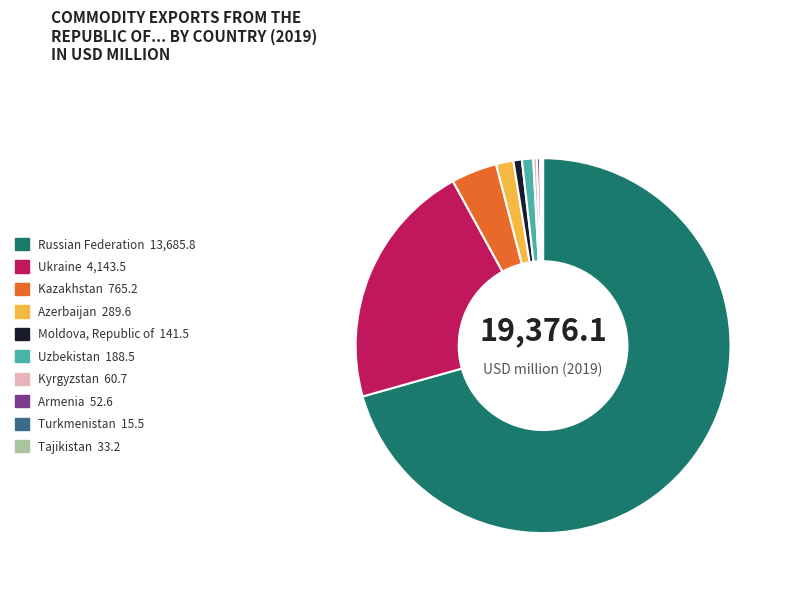

Is there a majority slice in this chart?

Yes